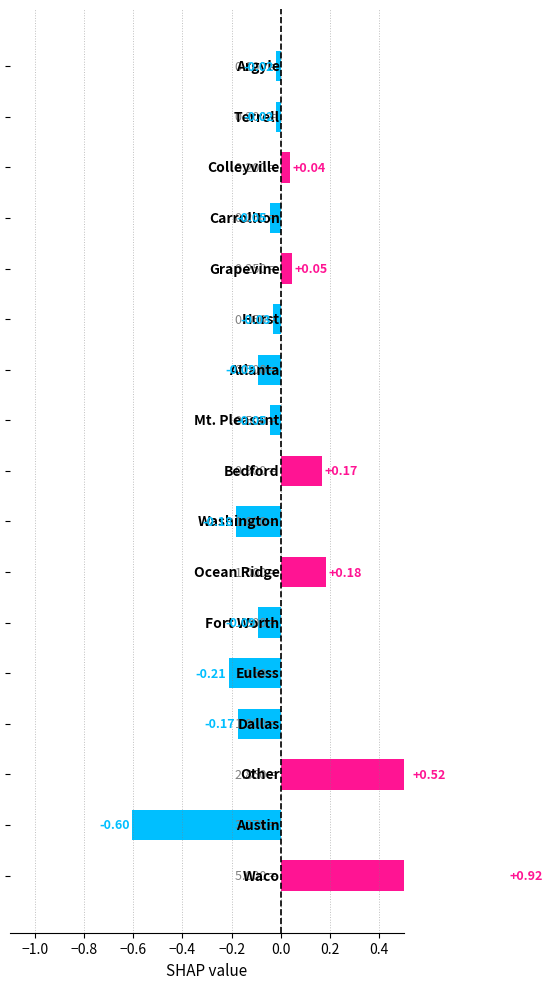

What is the difference between the maximum and second lowest values?

1.1